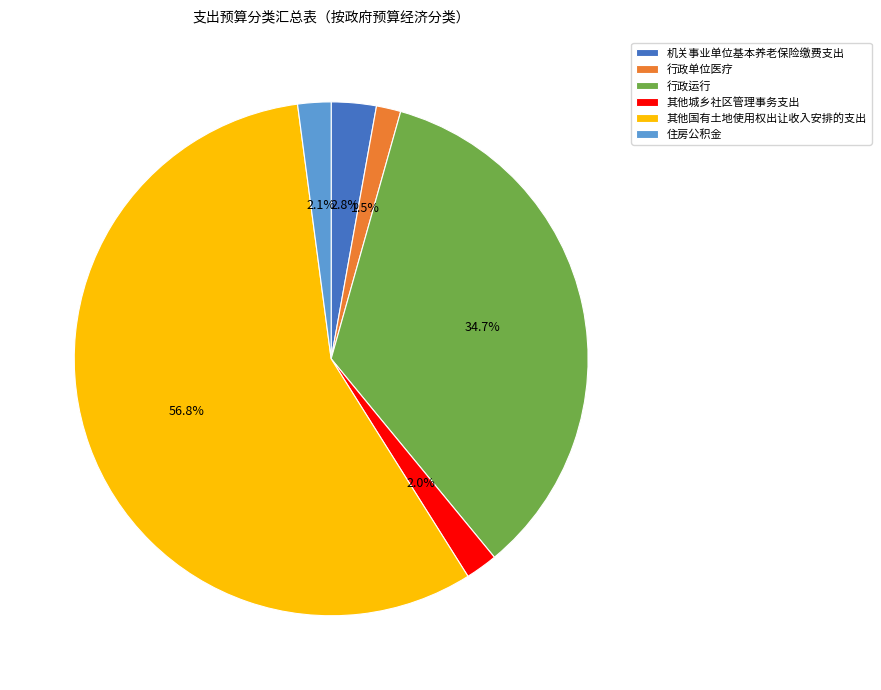

How many segments does this pie chart have?

6